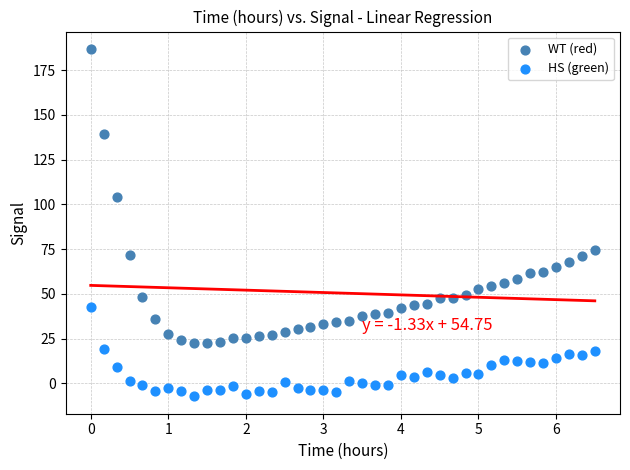

Across all data points, what is the range of Y values (max minus min)?

194.0